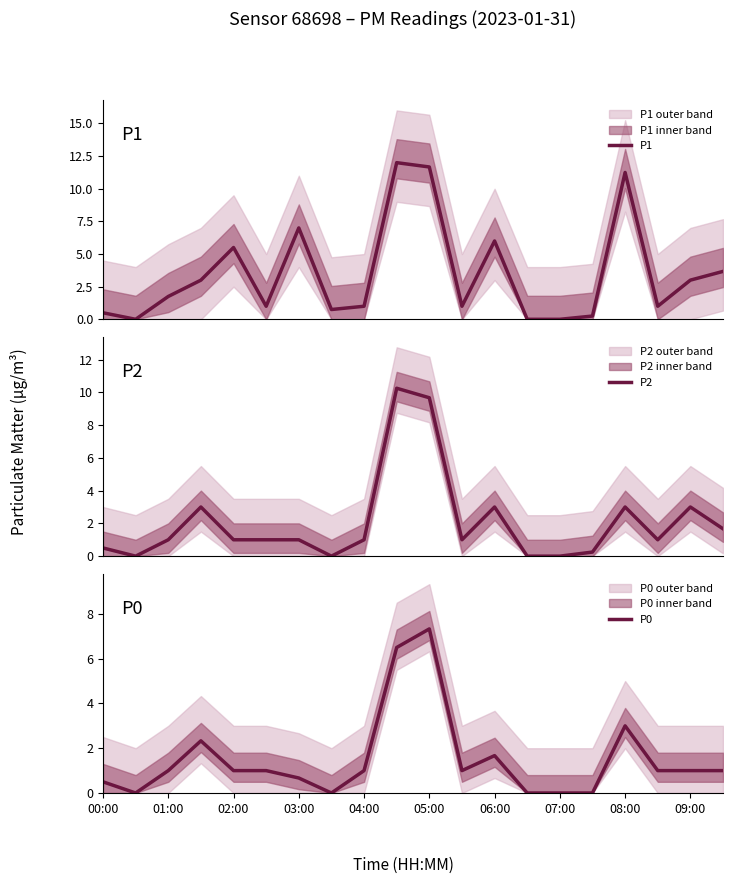

Does the chart have visible grid lines?

No